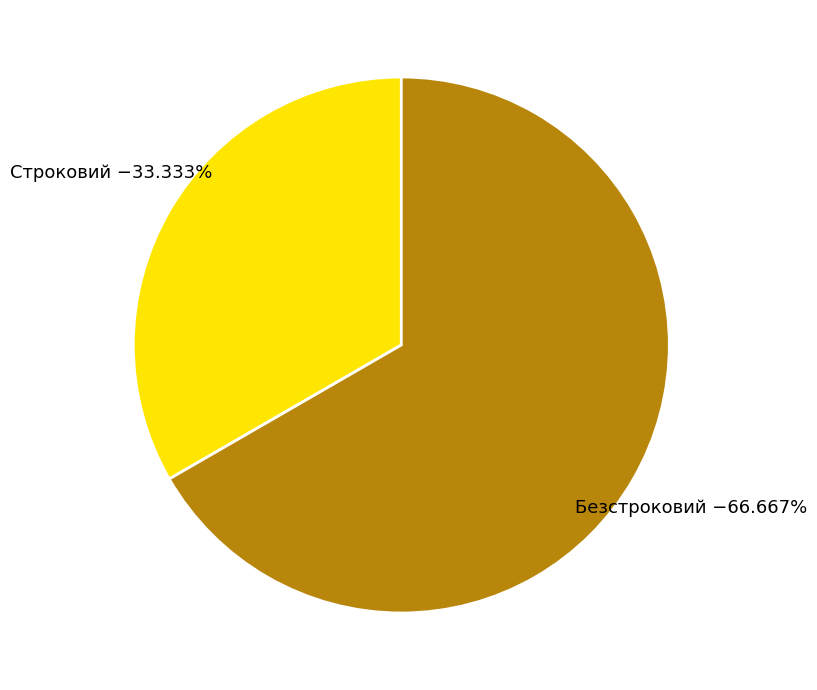

How many segments does this pie chart have?

2